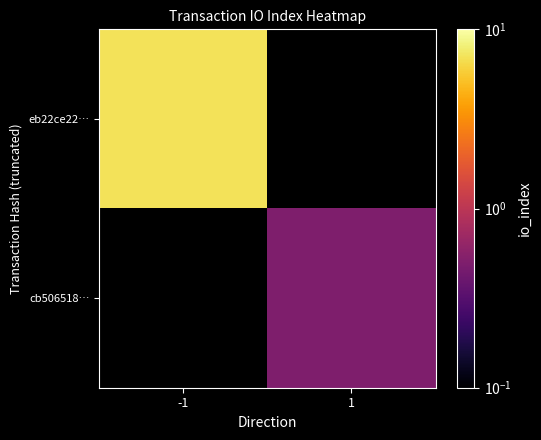

True or false: cb506518… has a value of 0.7 at 1.

False